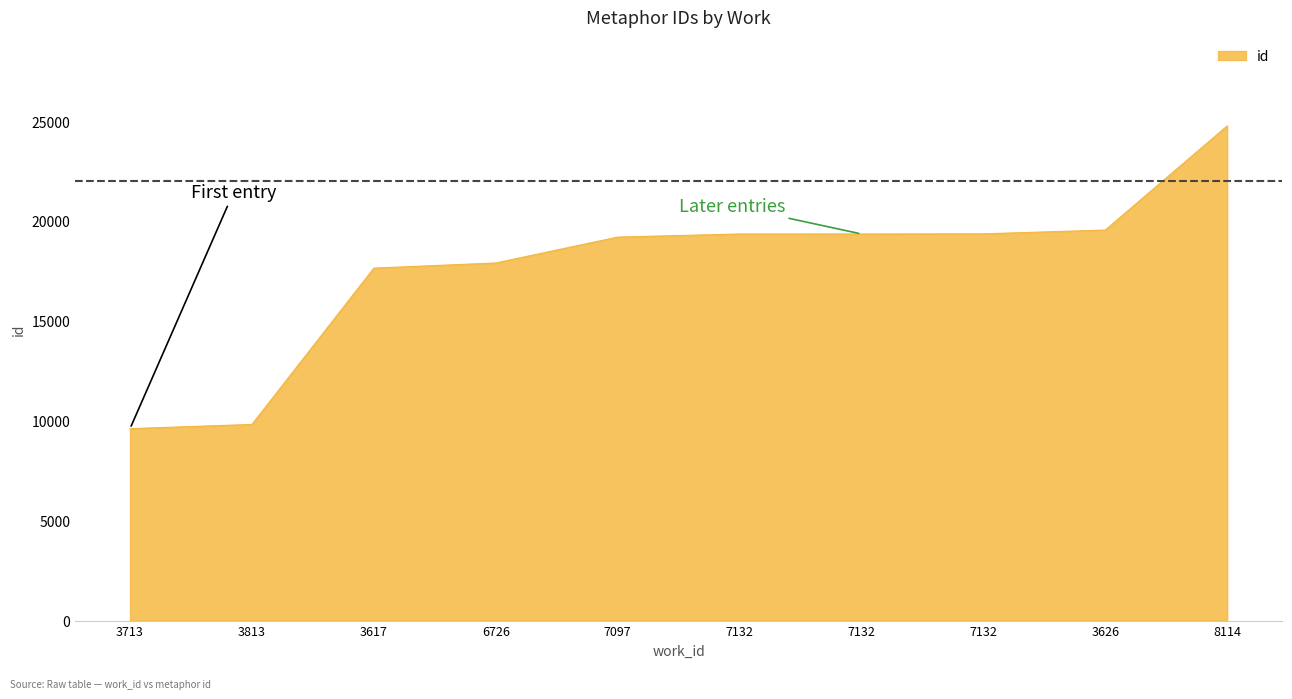

What is the ratio of the value at 7132 to the value at 7132?

1.0